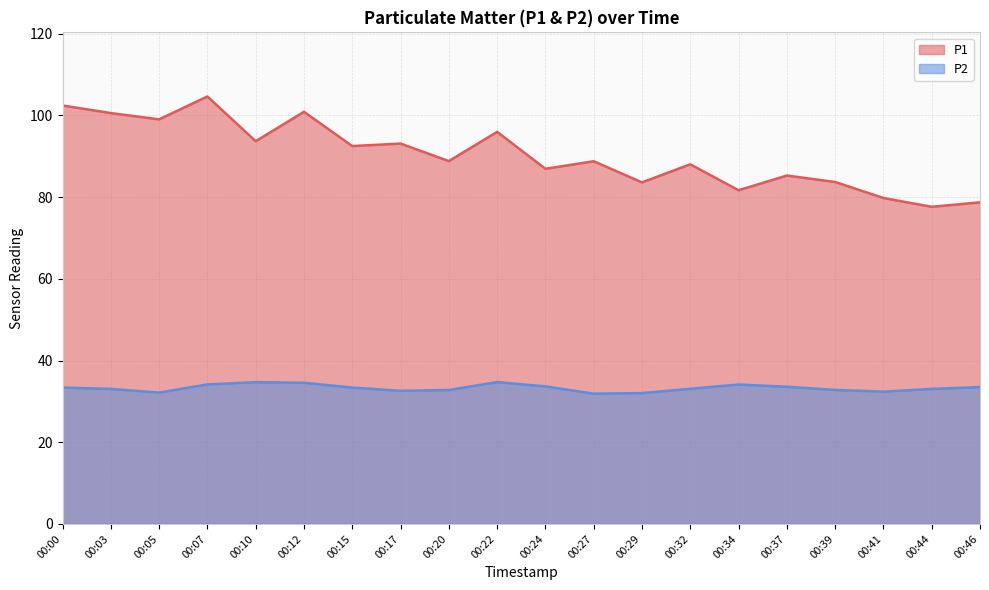

True or false: P1 and P2 cross at least once.

False